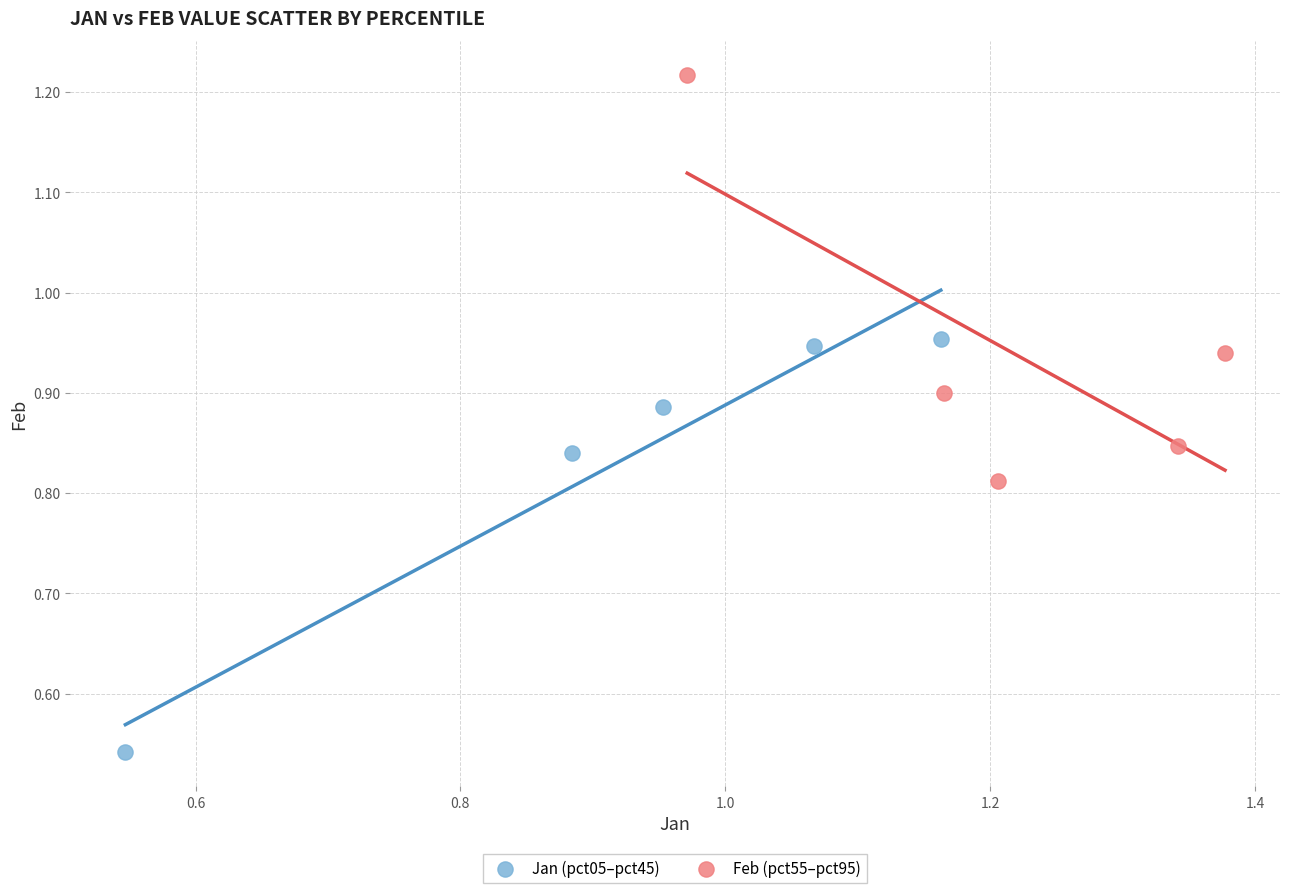

Which series has the largest Y range (max minus min)?

Jan (pct05–pct45)